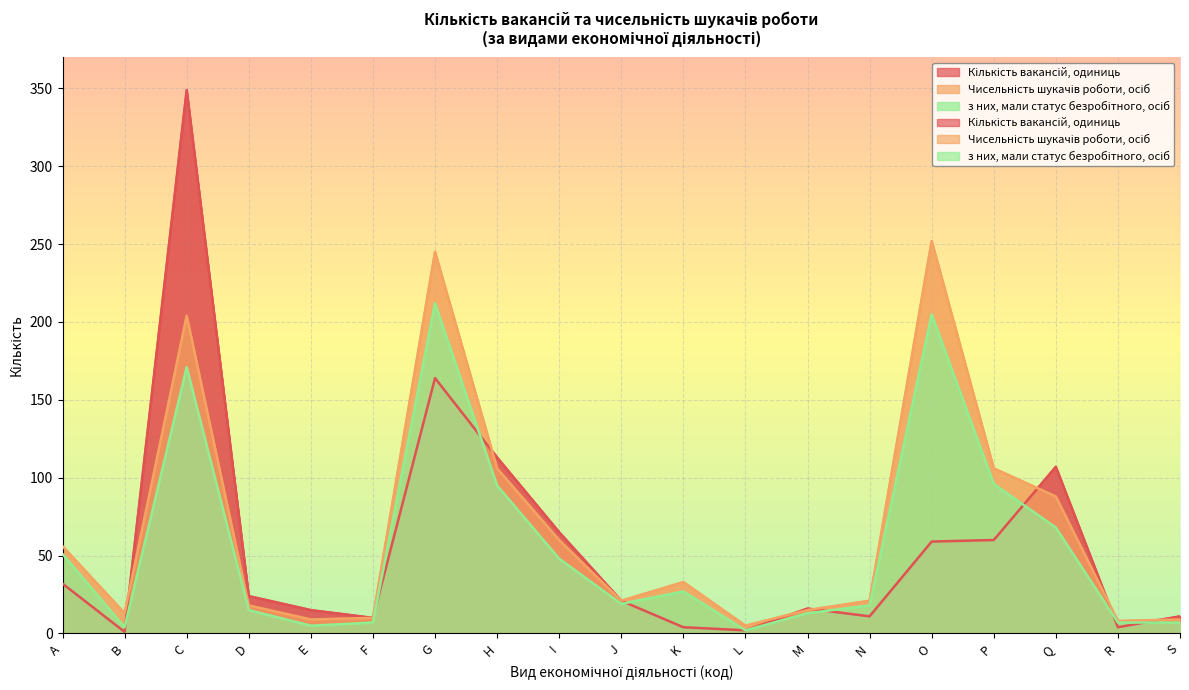

True or false: з них, мали статус безробітного, осіб and Чисельність шукачів роботи, осіб intersect in this chart.

False